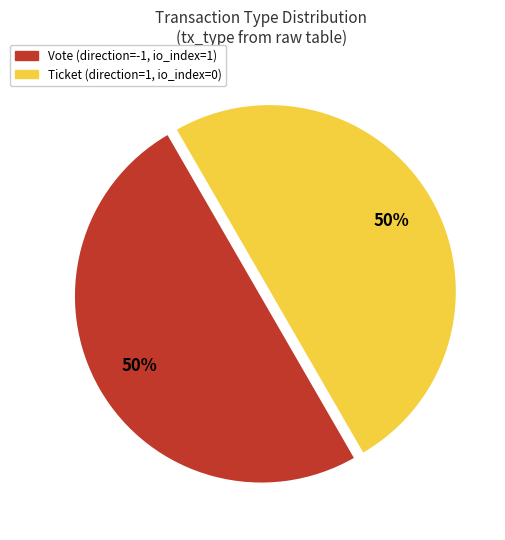

Is the sum of Vote and Ticket greater than half?

Yes